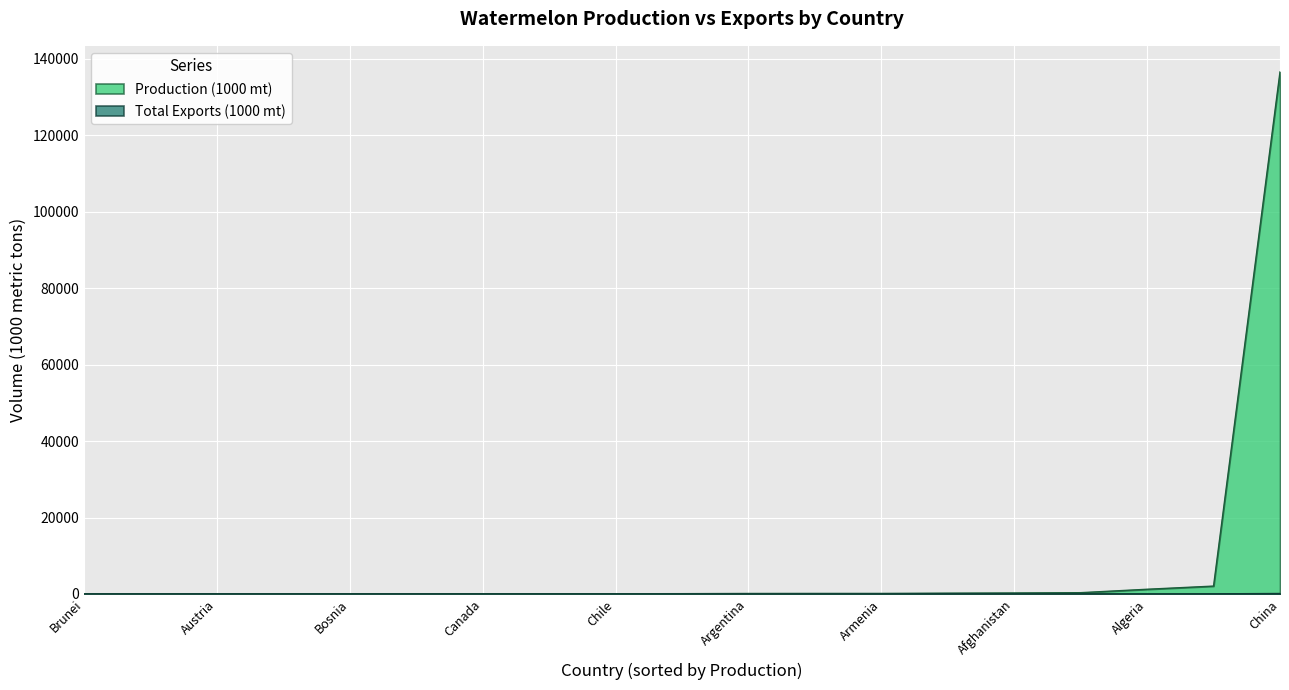

Between Belize and Bulgaria, which series saw the biggest shift?

Production (1000 mt)